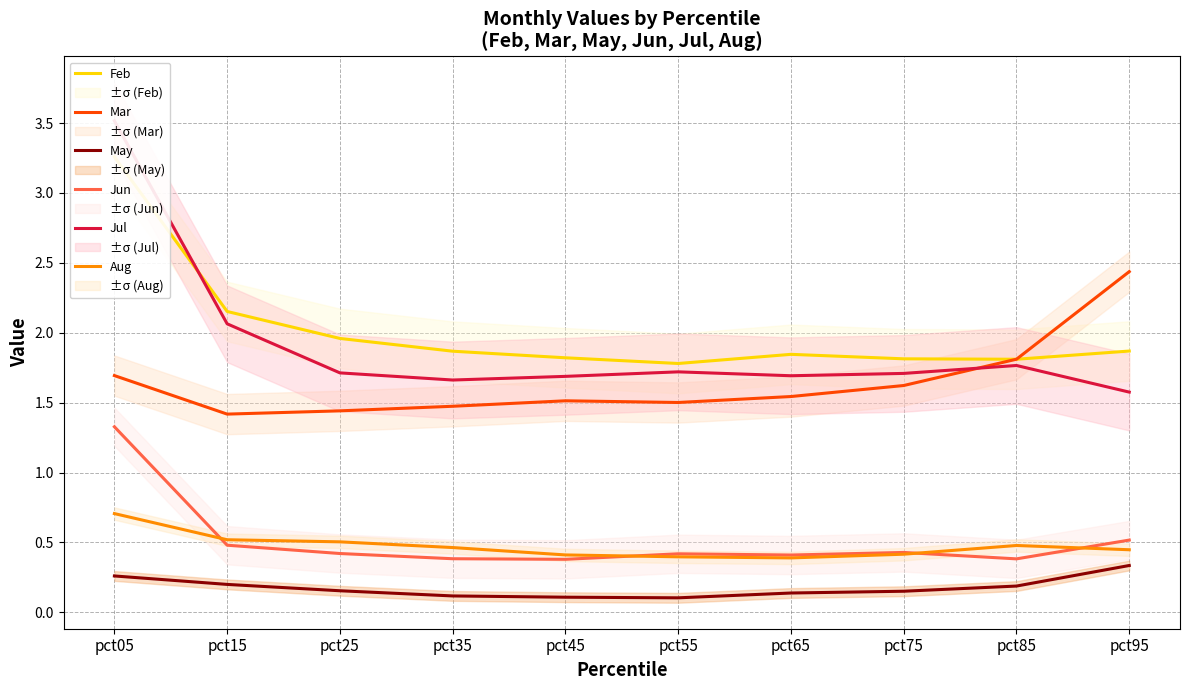

What is the total value across all series at pct75?

6.1